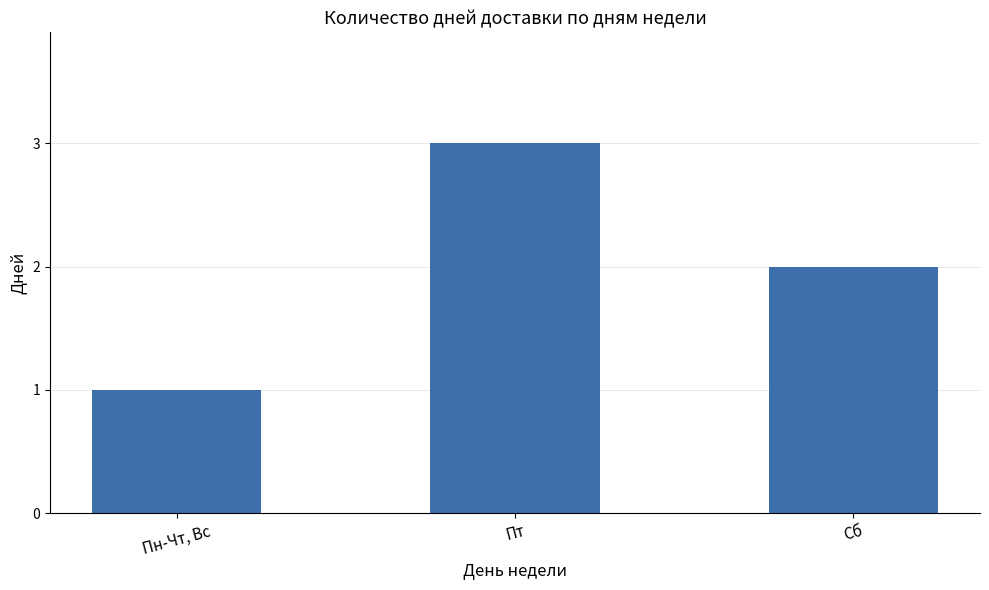

What is the label of the 3rd bar from the left?

Сб